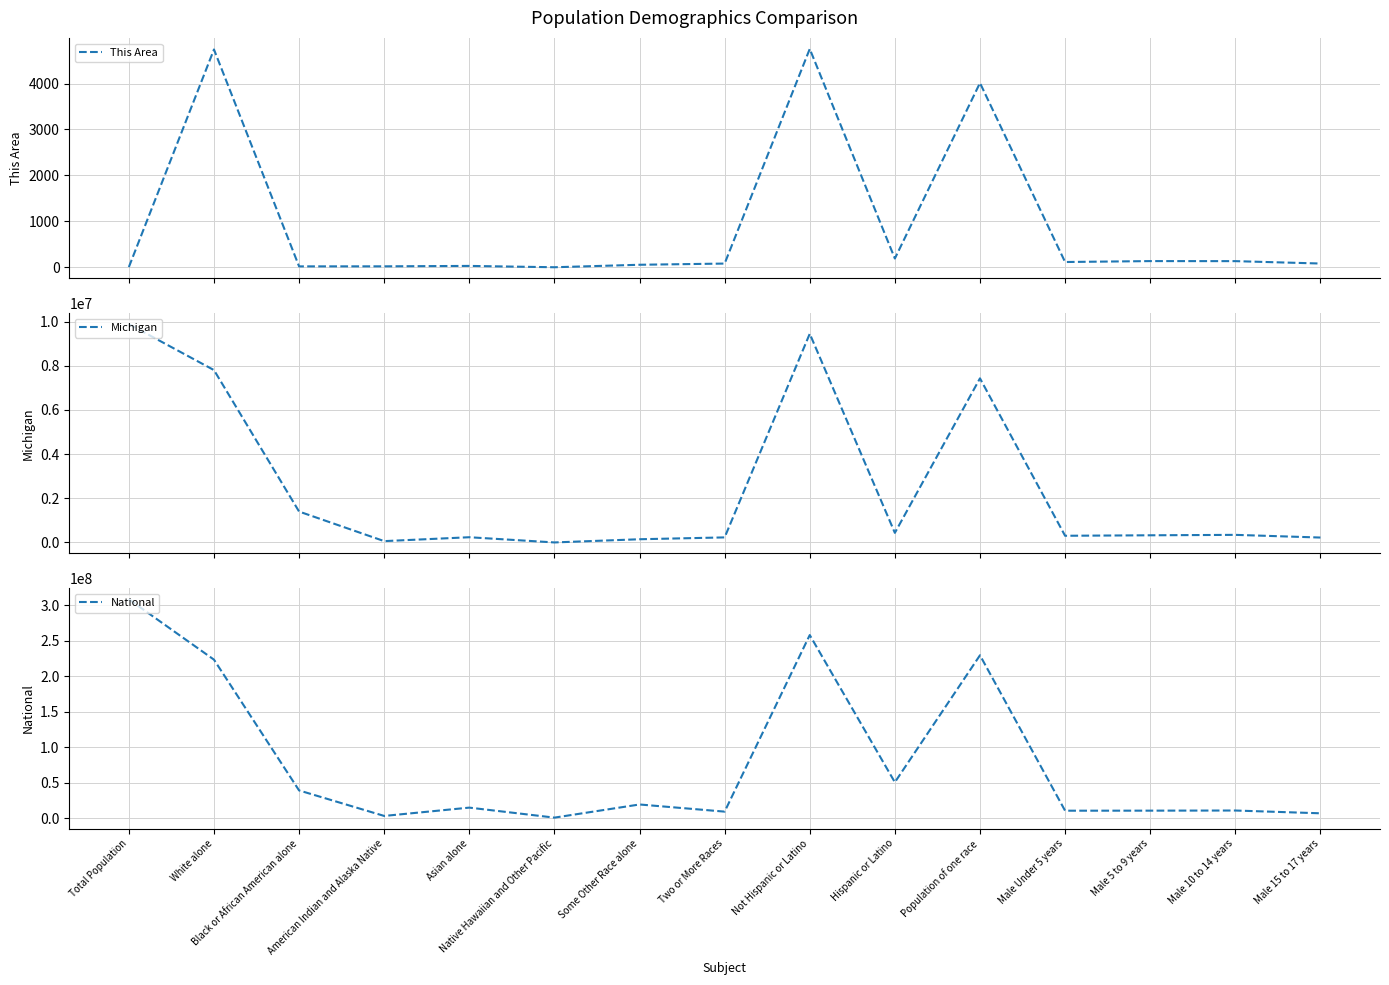

Rank the series by their maximum value, from lowest to highest.

This Area, Michigan, National